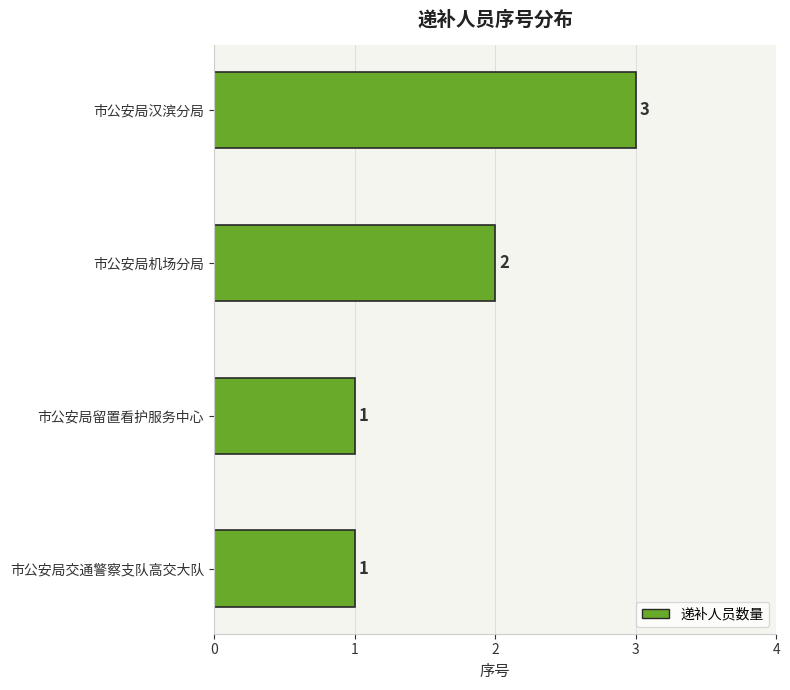

The chart shows a value of 1 at 市公安局机场分局. True or false?

False